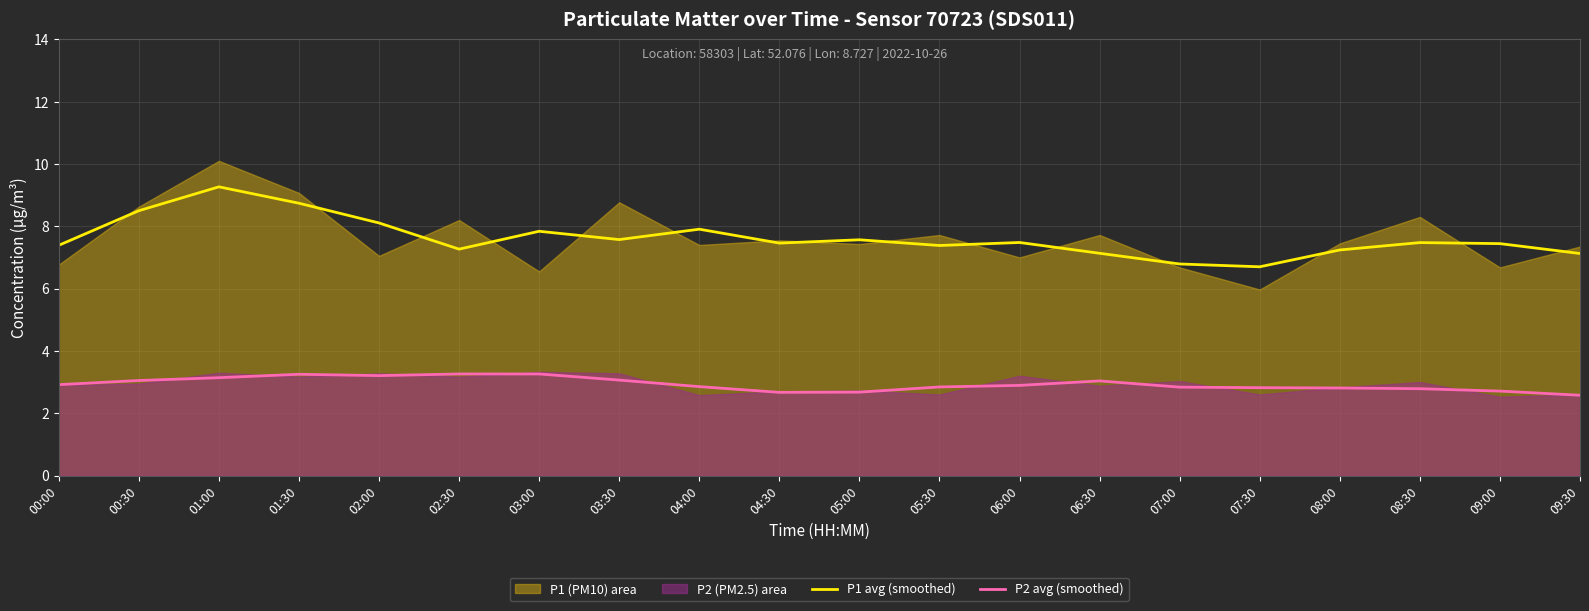

What is the spread (max minus min) of values at 03:30?

4.5